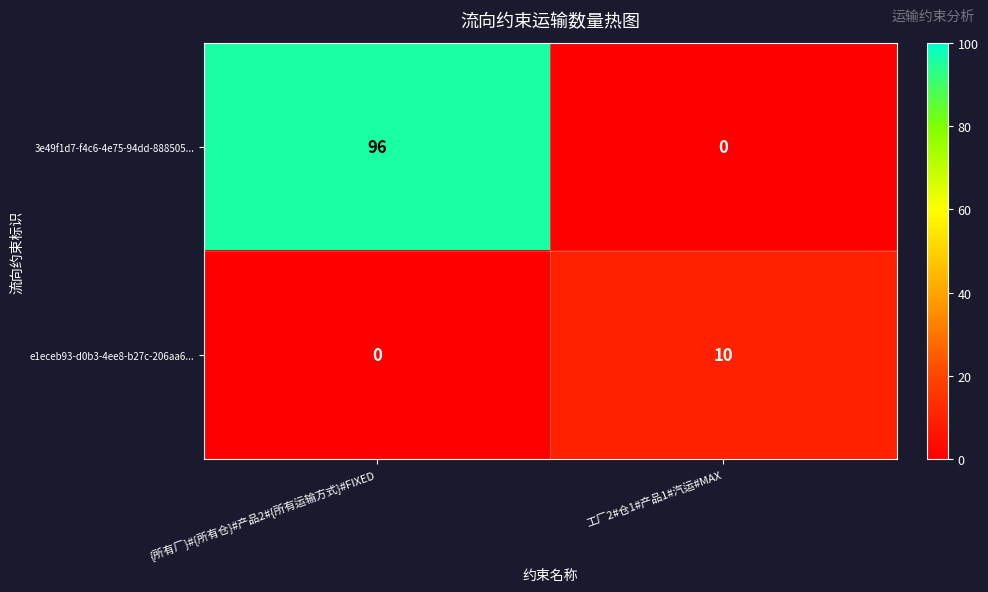

Rank the series by their average value, from lowest to highest.

e1eceb93-d0b3-4ee8-b27c-206aa6..., 3e49f1d7-f4c6-4e75-94dd-888505...